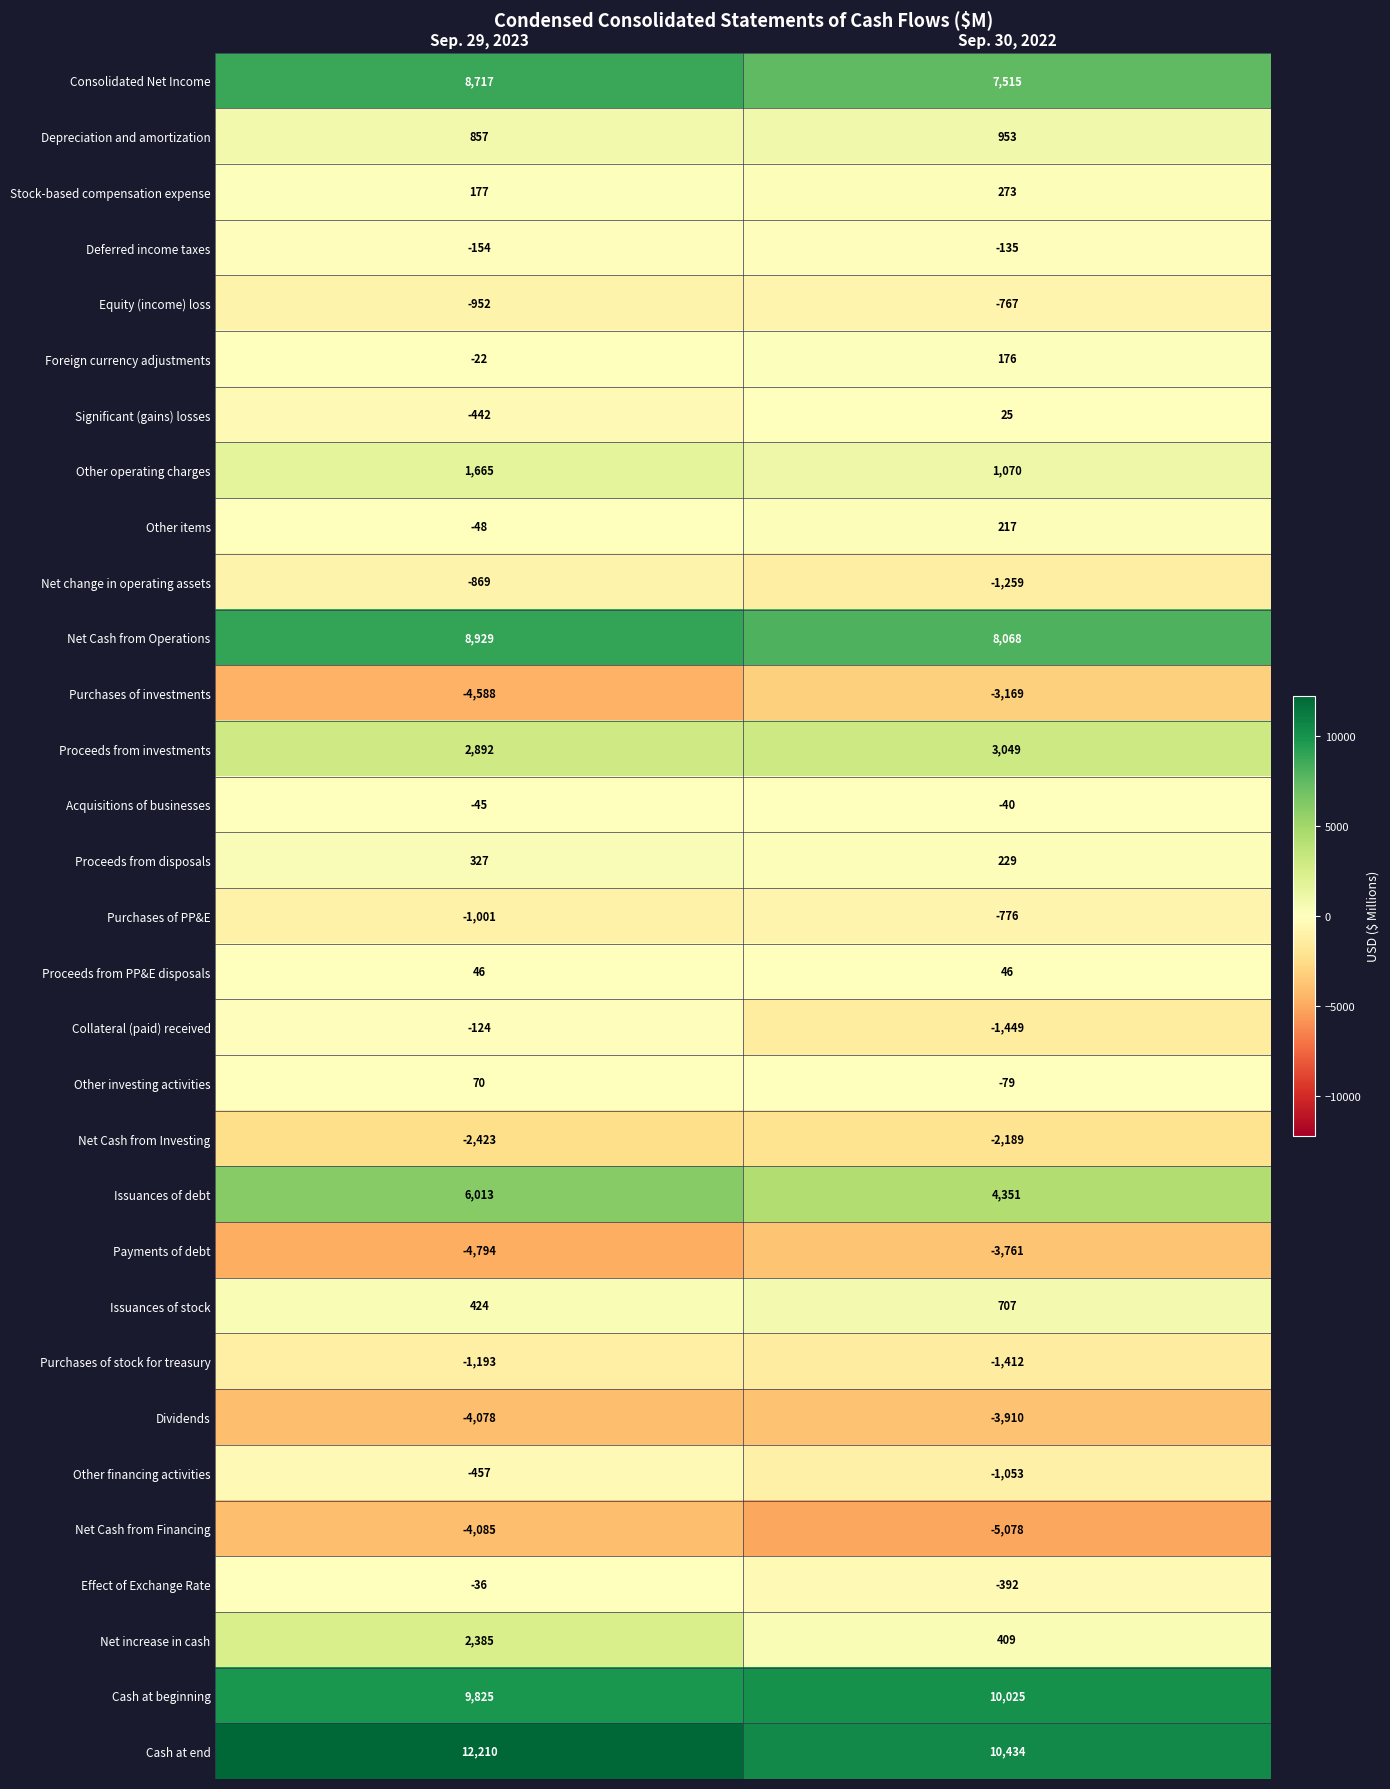

What is the average value of the Foreign currency adjustments series?

77